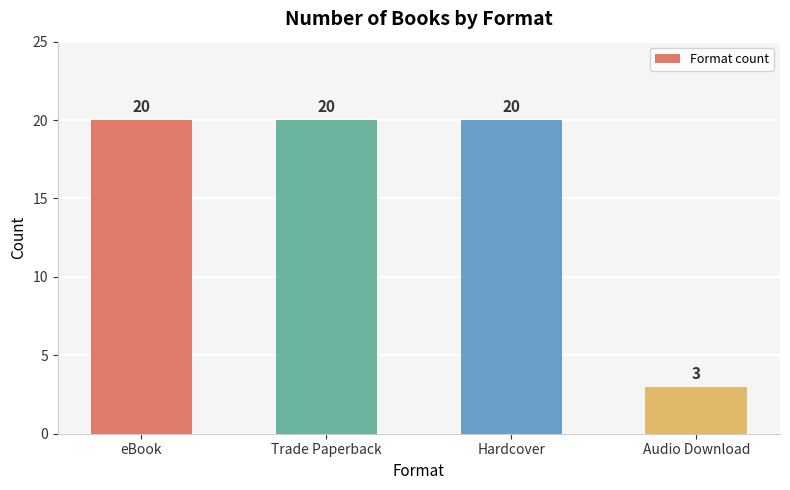

Are the bars horizontal?

No